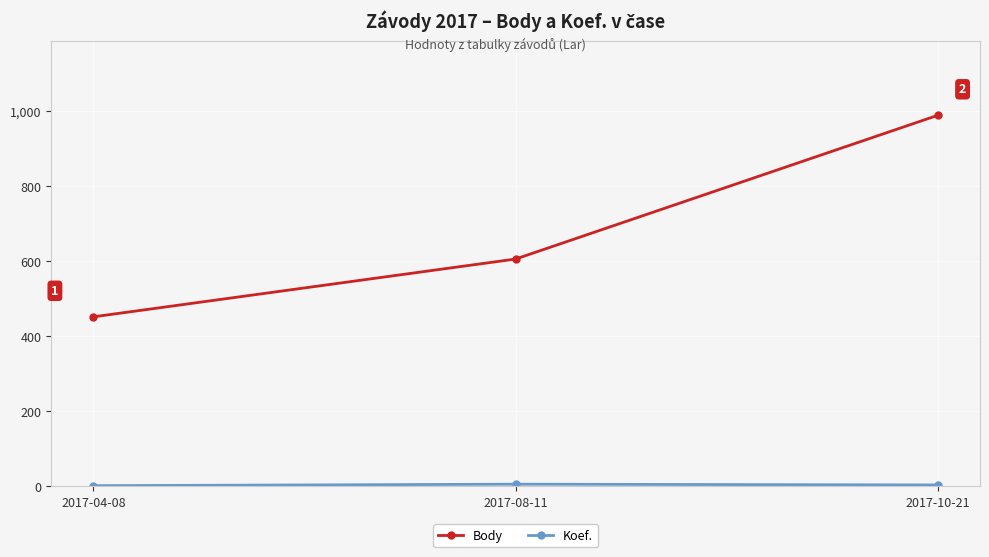

The value of Body at 2017-10-21 is 348. True or false?

False